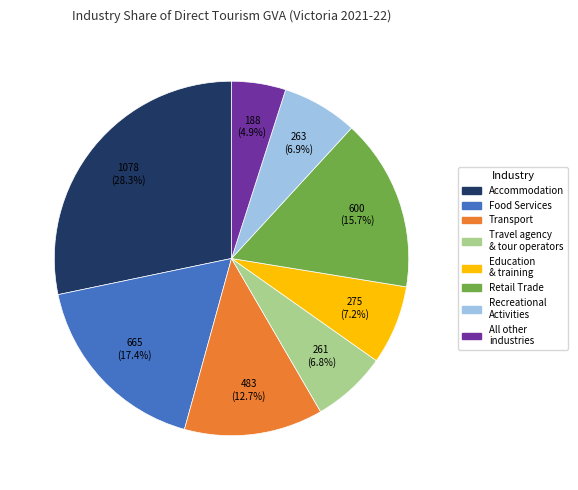

Does any single category account for the majority?

No